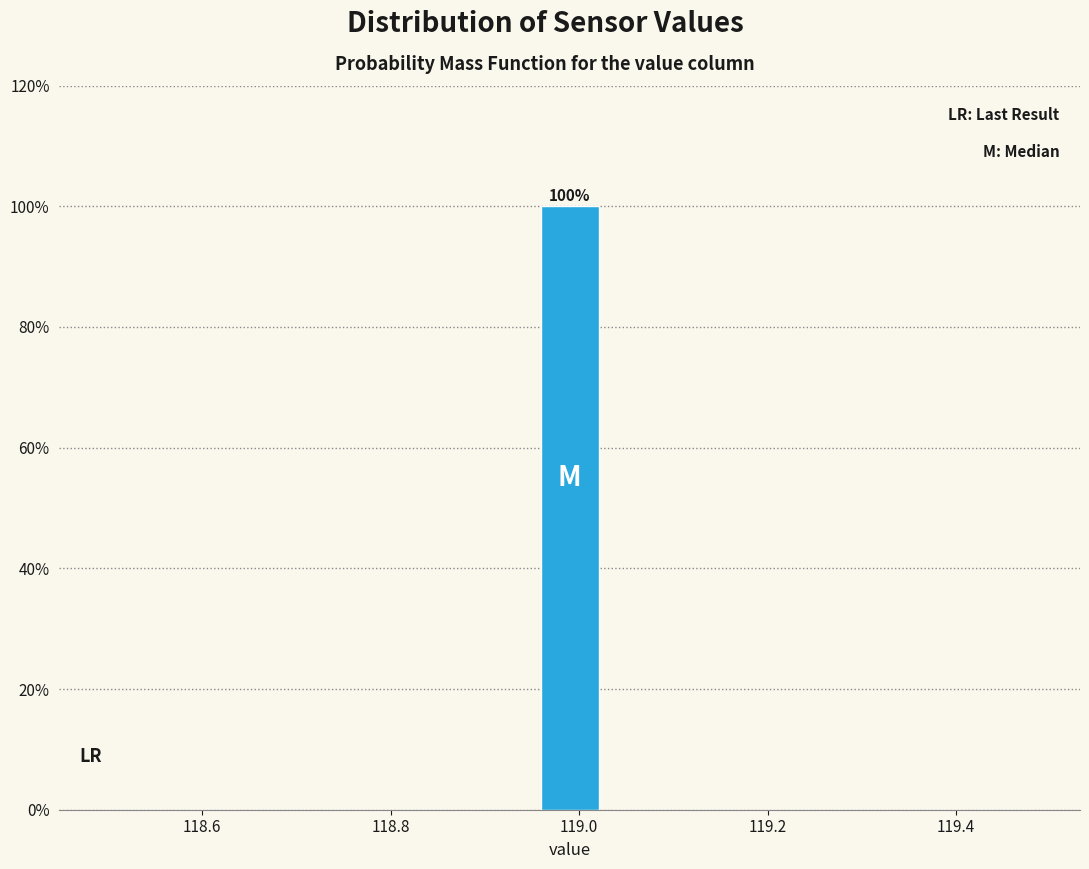

Around what value on the x-axis is the tallest bar? Give the approximate position of its centre, as read against the axis.

119.00